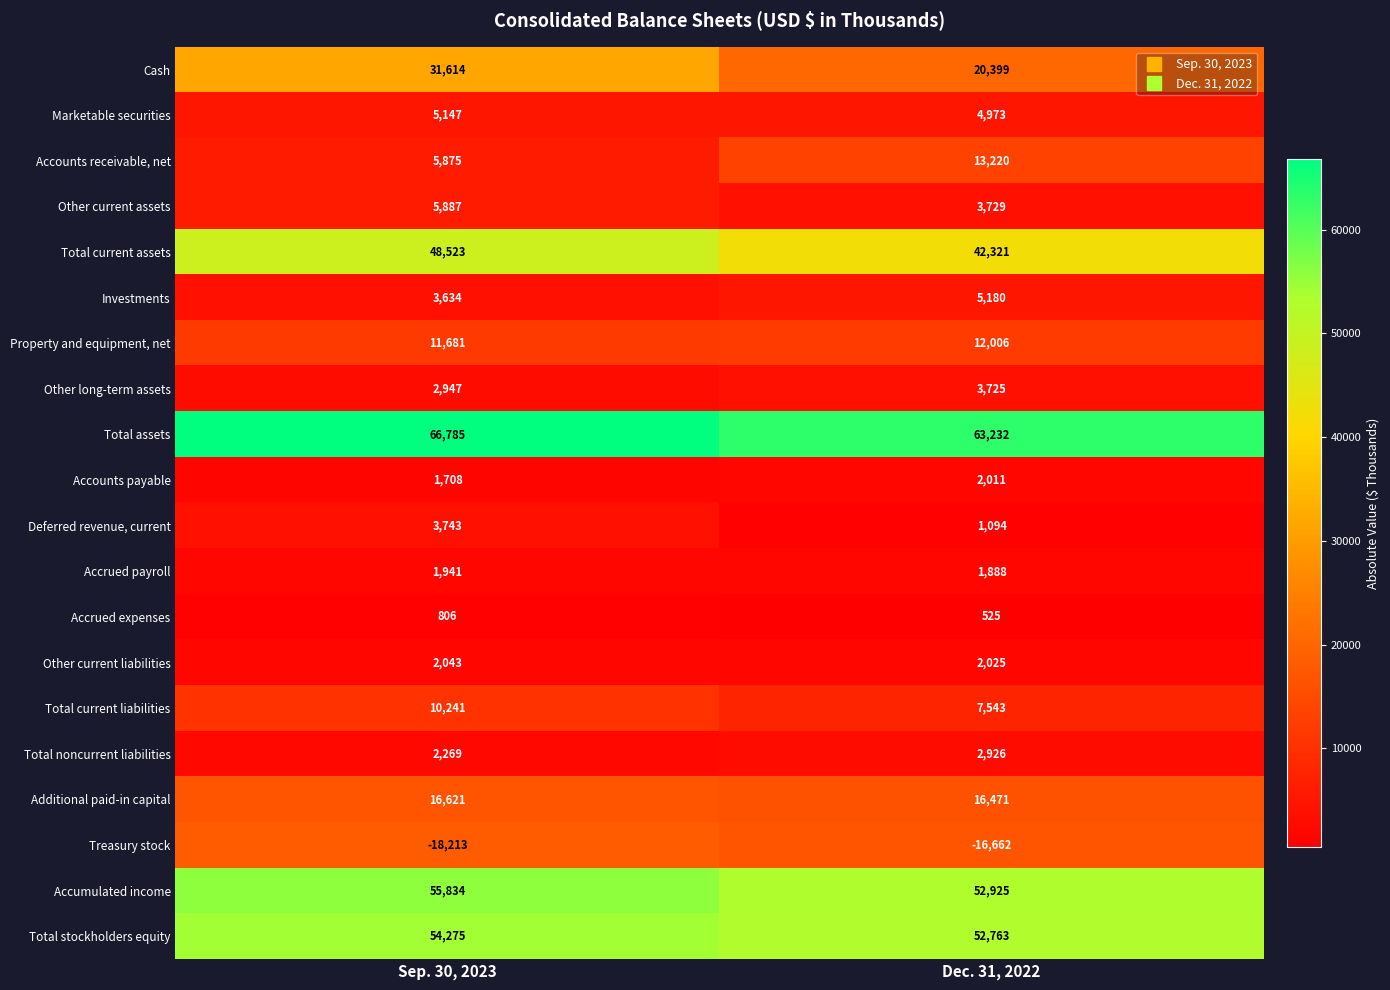

At which label is Property and equipment, net closest to 11843?

Sep. 30, 2023